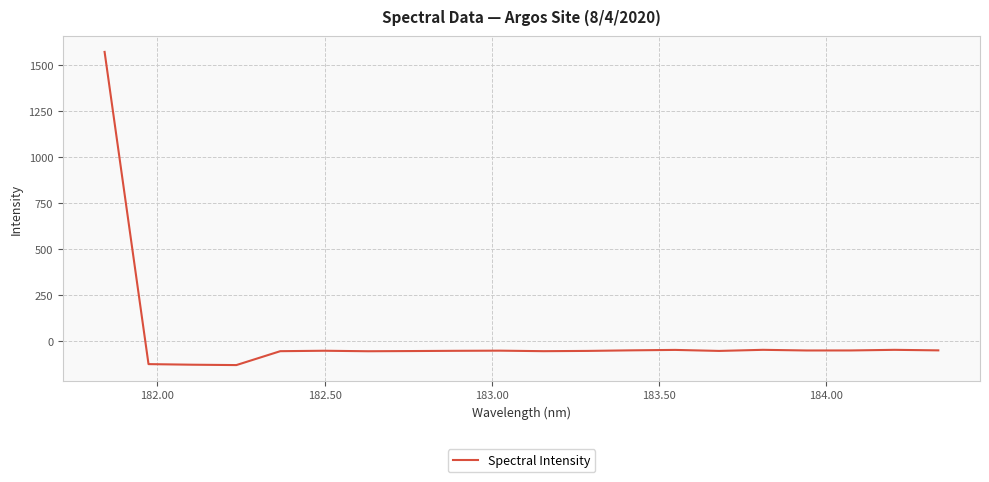

What is the difference between the maximum and minimum values?

1699.9